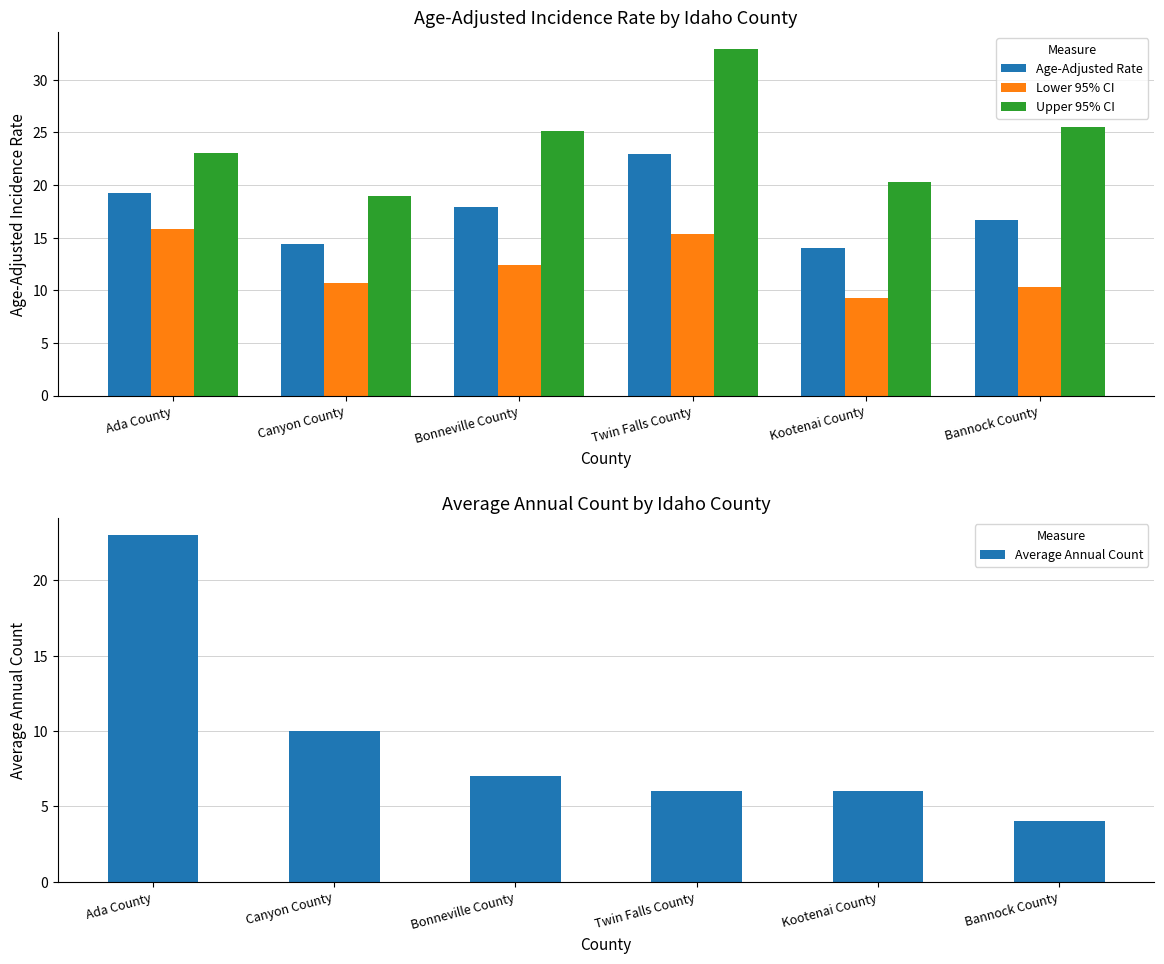

Does the chart contain stacked bars?

No